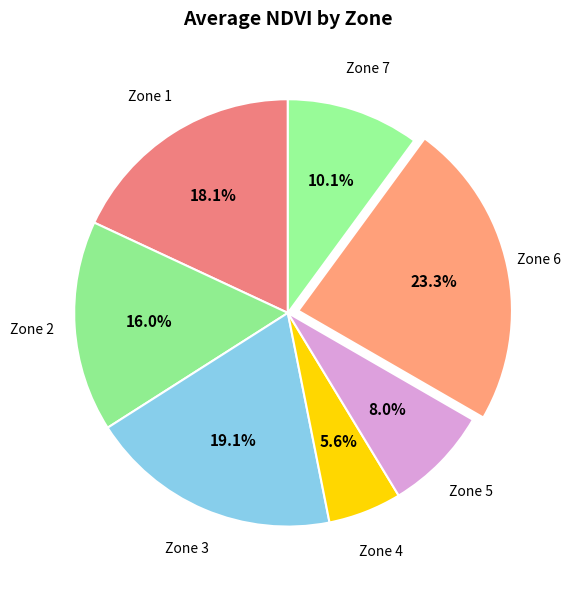

How many slices are in this pie chart?

7